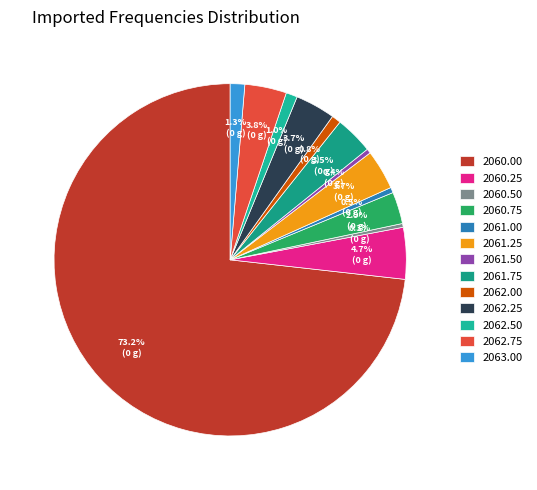

How many slices are in this pie chart?

13